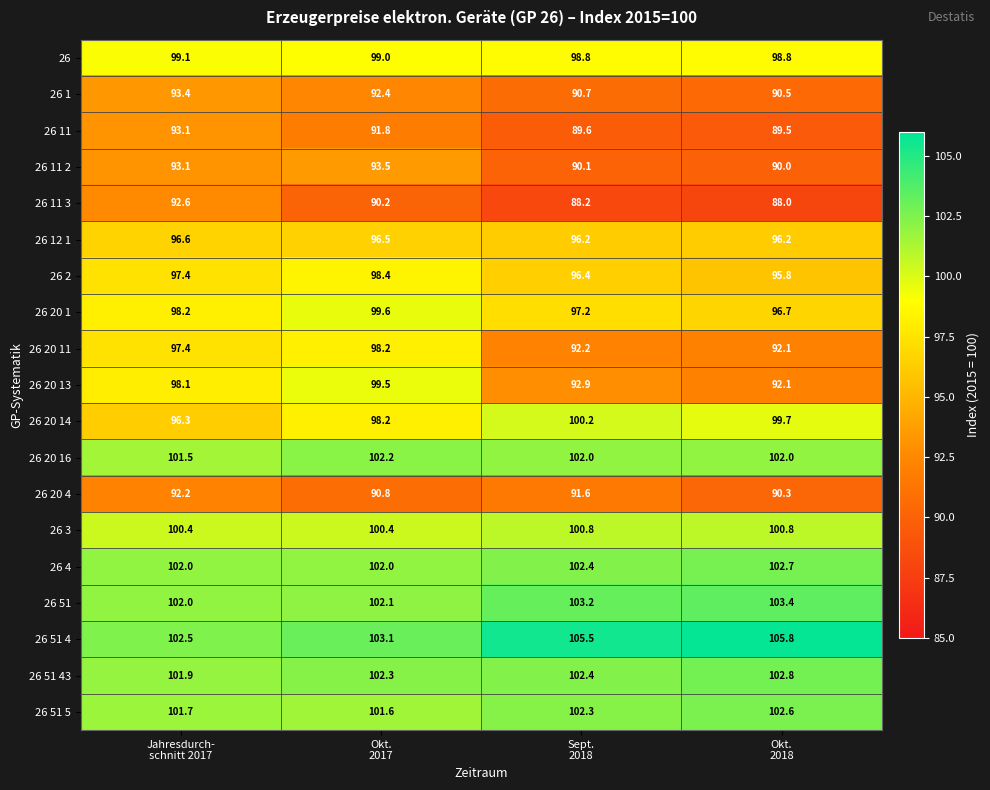

What is the smallest value displayed?

88.0